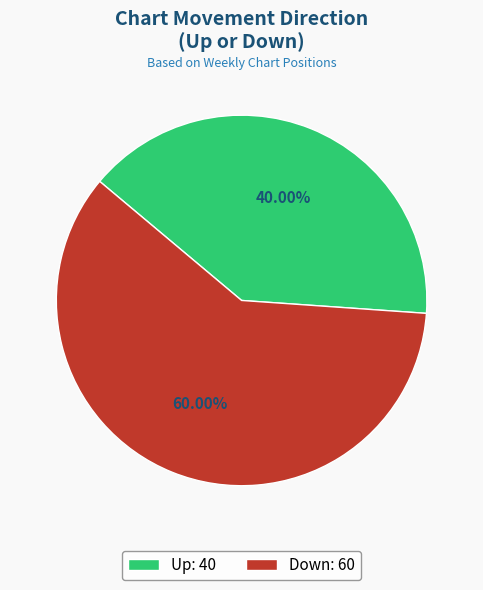

Is there a majority slice in this chart?

Yes